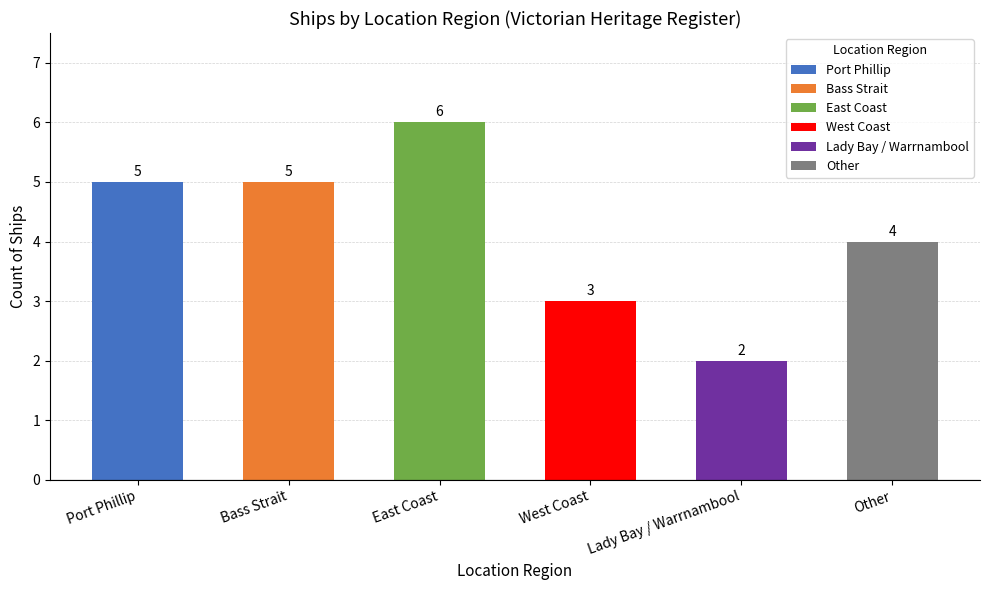

Is it true that the value at Bass Strait is 1?

False